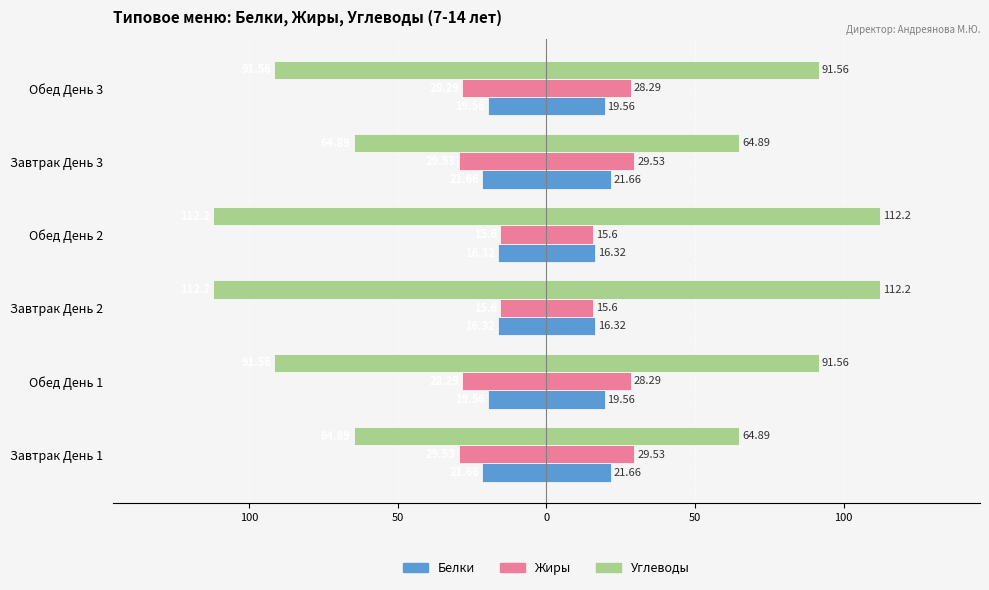

How many bars are there in total?

18